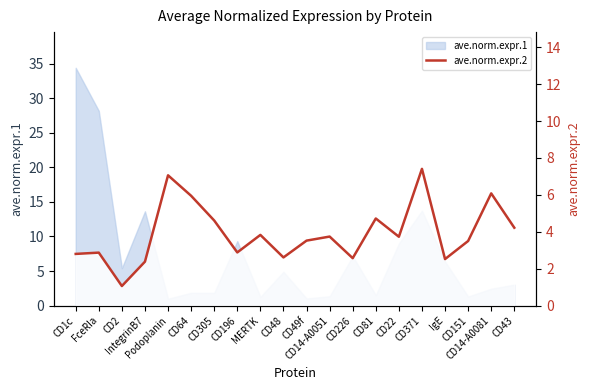

How many data points are less than 3?

8